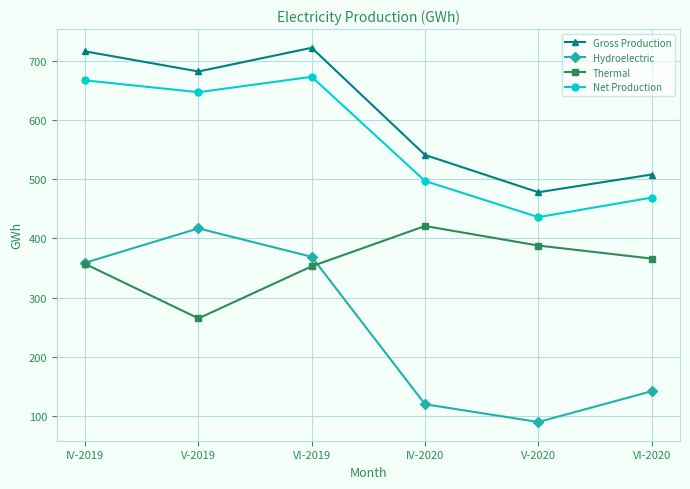

What is the difference between the maximum and minimum values in the Net Production series?

237